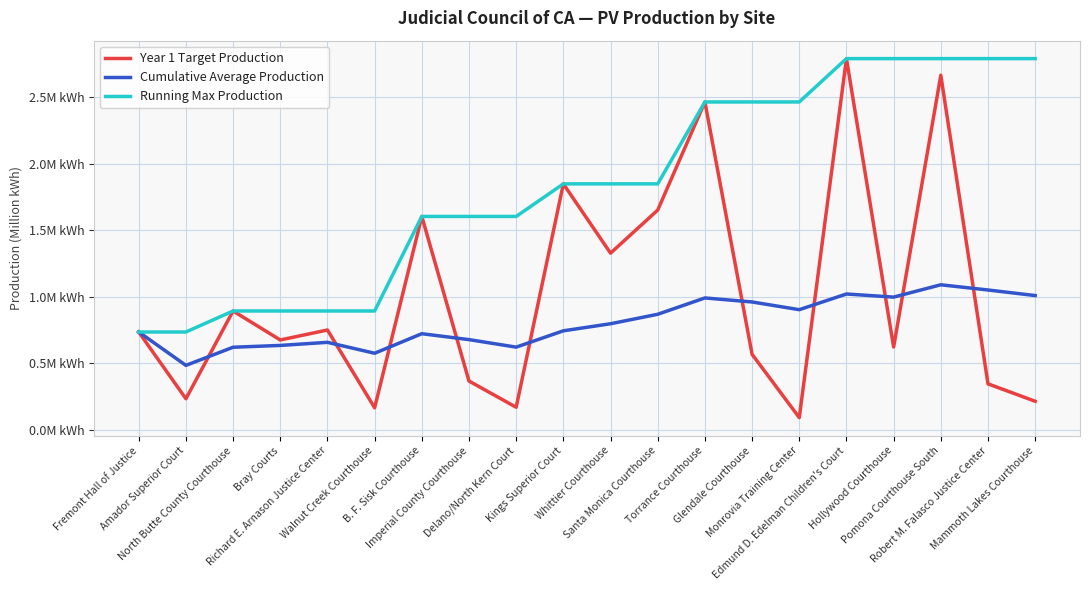

Which series ends up on top after the final intersection of Year 1 Target Production and Cumulative Average Production?

Cumulative Average Production